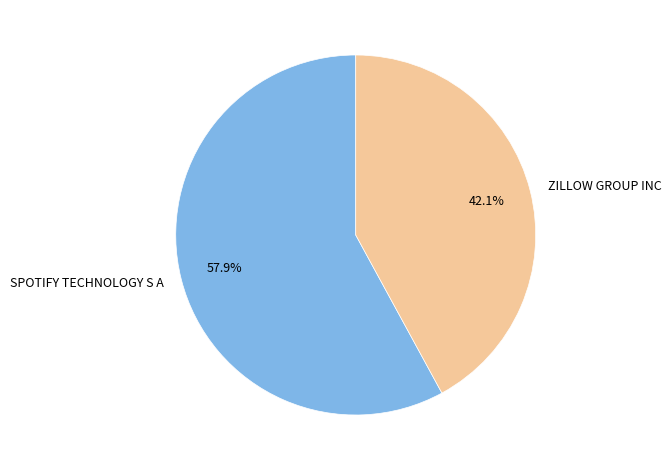

Does any single category account for the majority?

Yes